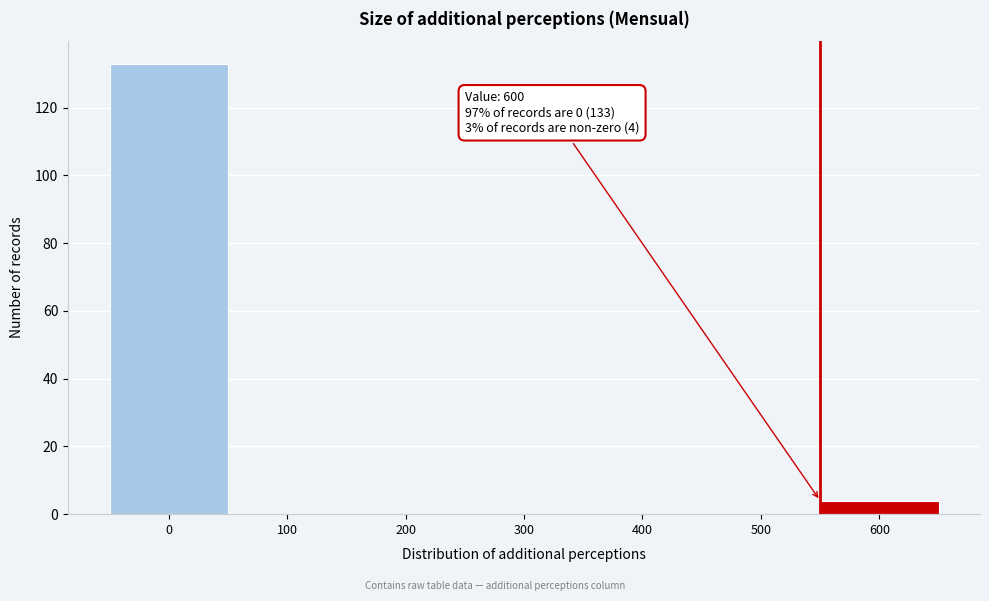

Reading left to right, what are all the values shown in this chart?

0=133	100=0	200=0	300=0	400=0	500=0	600=4